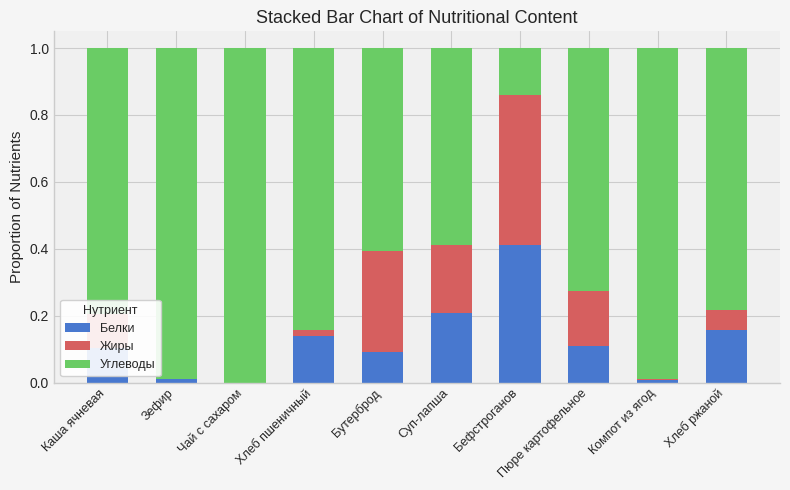

Which series has the largest total across all categories?

Углеводы